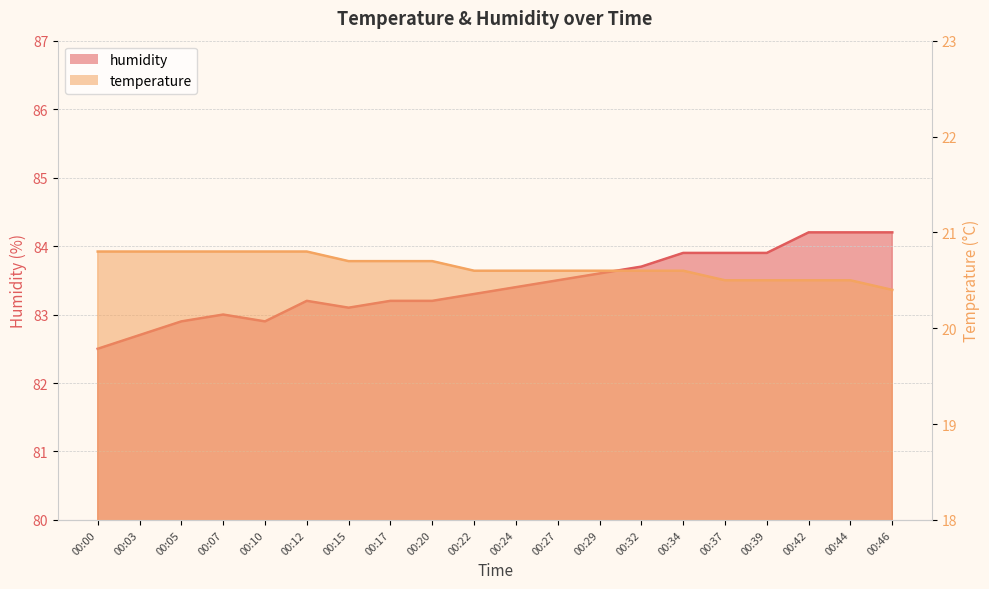

What is the maximum value for temperature?

20.8